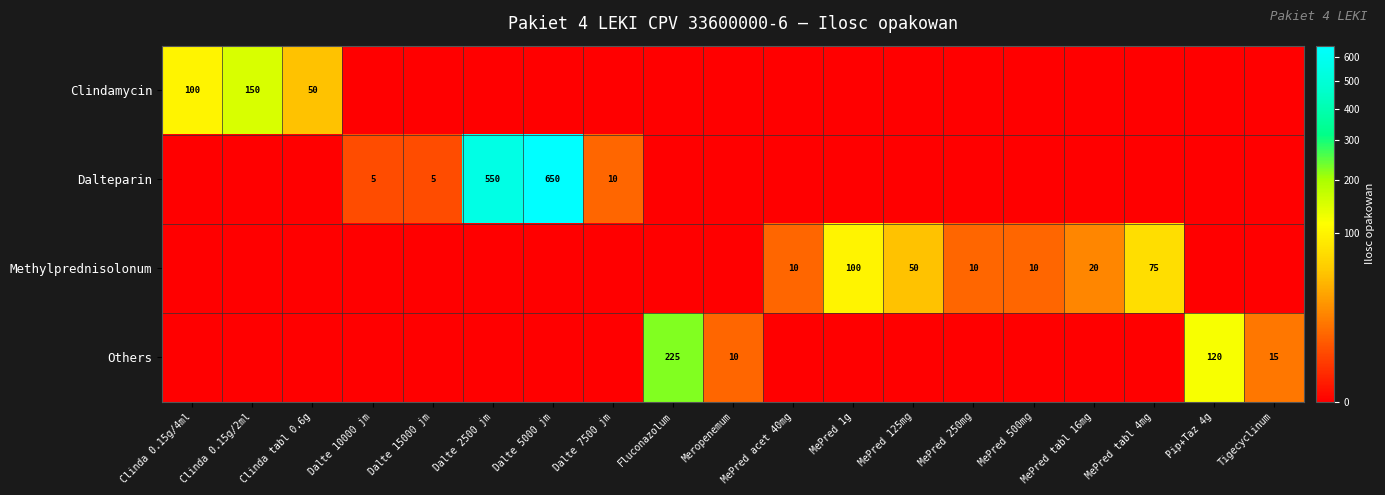

The value of Methylprednisolonum at MePred tabl 4mg is 119. True or false?

False